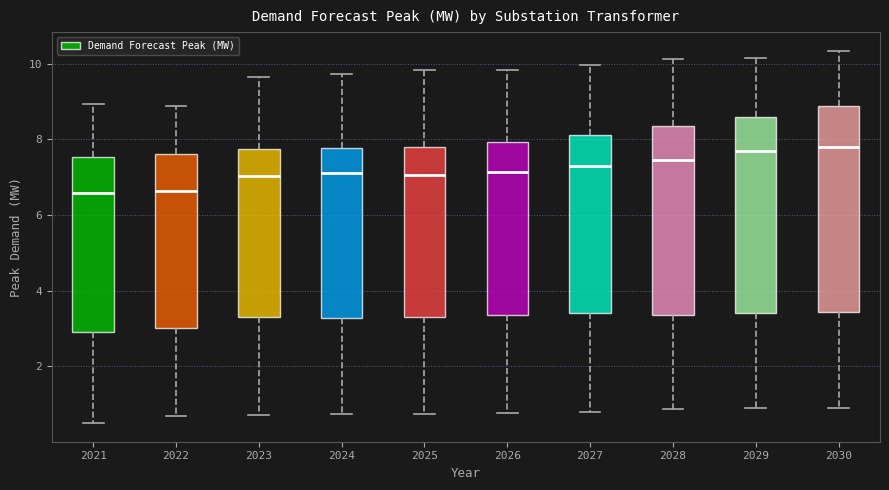

Reading left to right, read every box against the y-axis: the position of its median line, the range the box covers, and the ends of its whiskers. The values are not printed on the chart, so give them approximately, as read against the axis.

2021: median 6.6, box 3.0 to 7.6, whiskers 0.4 to 9.0
2022: median 6.6, box 3.0 to 7.6, whiskers 0.6 to 8.8
2023: median 7.0, box 3.4 to 7.8, whiskers 0.6 to 9.6
2024: median 7.2, box 3.2 to 7.8, whiskers 0.8 to 9.8
2025: median 7.0, box 3.4 to 7.8, whiskers 0.8 to 9.8
2026: median 7.2, box 3.4 to 8.0, whiskers 0.8 to 9.8
2027: median 7.4, box 3.4 to 8.2, whiskers 0.8 to 10.0
2028: median 7.4, box 3.4 to 8.4, whiskers 0.8 to 10.2
2029: median 7.6, box 3.4 to 8.6, whiskers 1.0 to 10.2
2030: median 7.8, box 3.4 to 8.8, whiskers 1.0 to 10.4